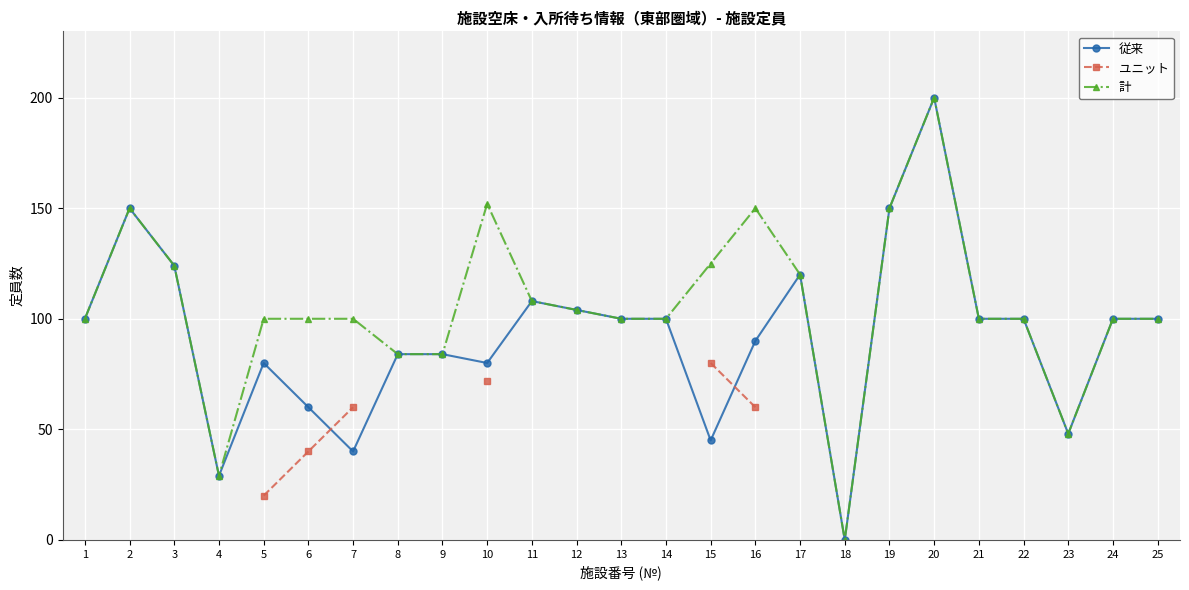

True or false: 従来 has a value of 80 at 10.

True